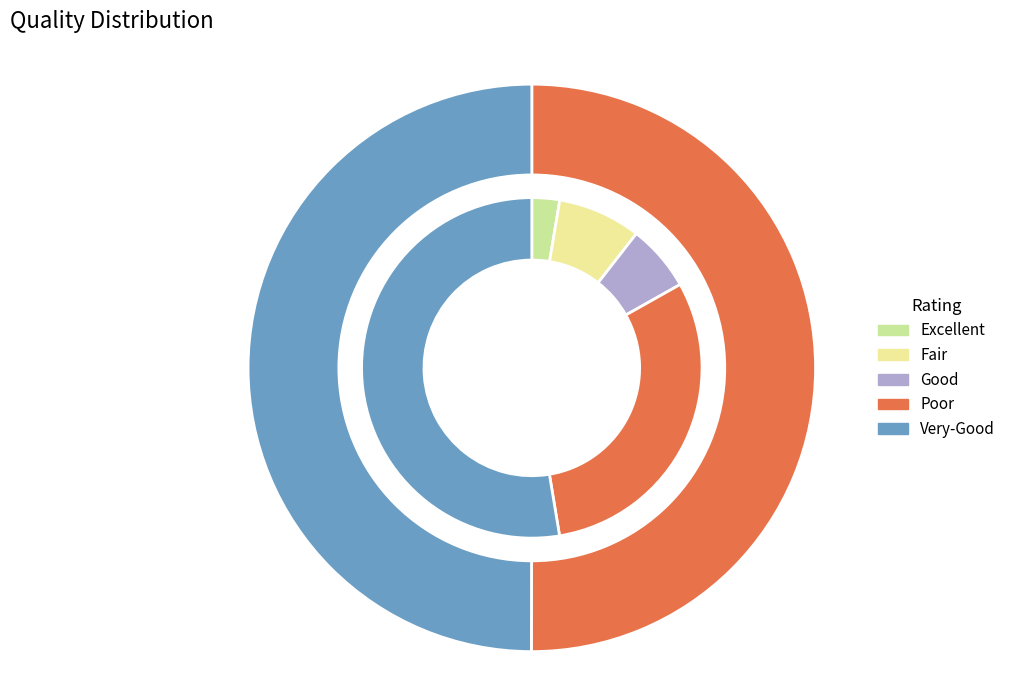

Does SJC-P-0123 (Still Image, Annapolis) account for over 50% of the chart?

No